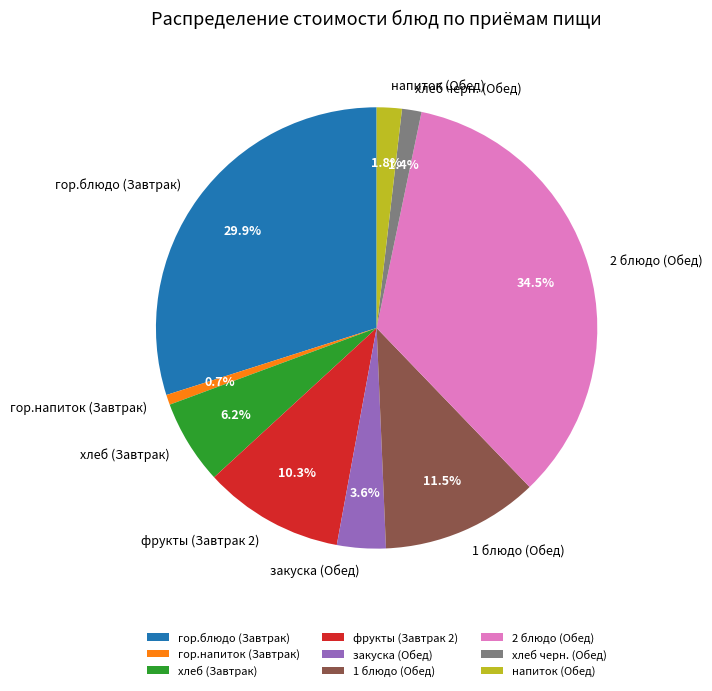

To the nearest percent, what is the average slice percentage?

11%